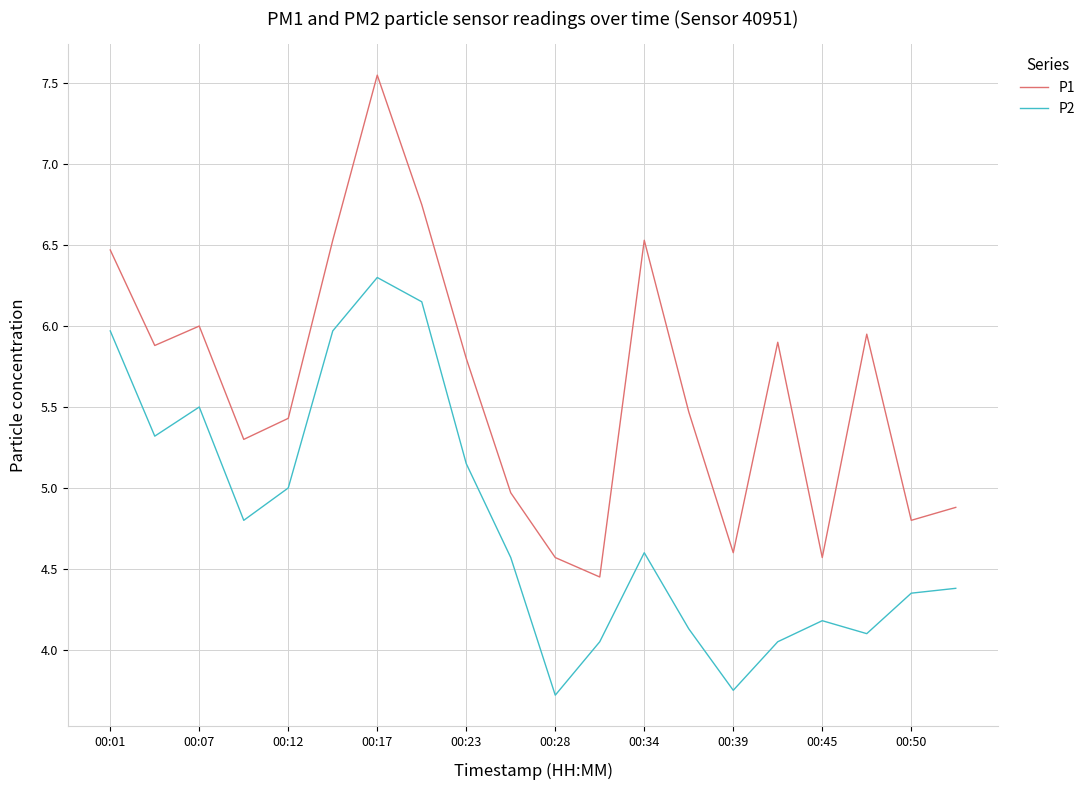

What is the sum of all P2 values?

96.0